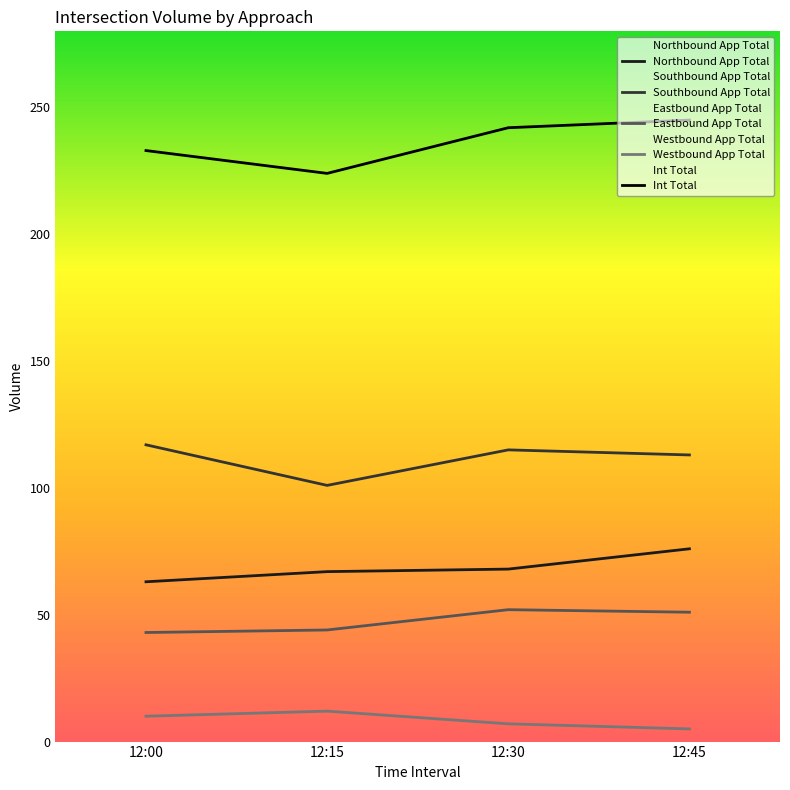

True or false: Eastbound App Total has a value of 17 at 12:00.

False